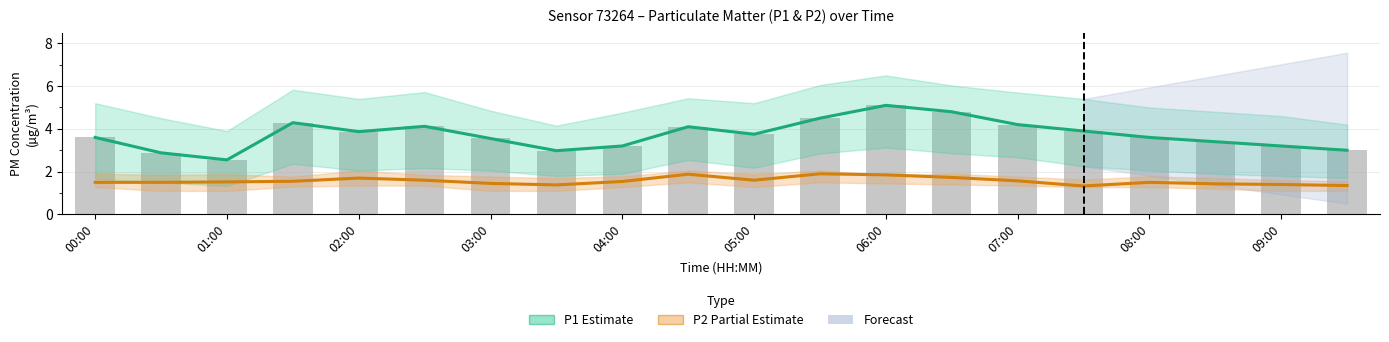

Rank the series at 17 from highest to lowest value.

P1 (Estimate), P2 (Partial Estimate)